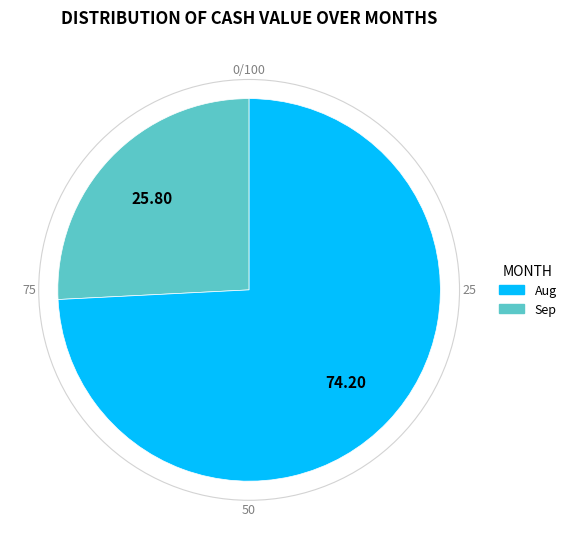

Count the number of slices in the pie.

2